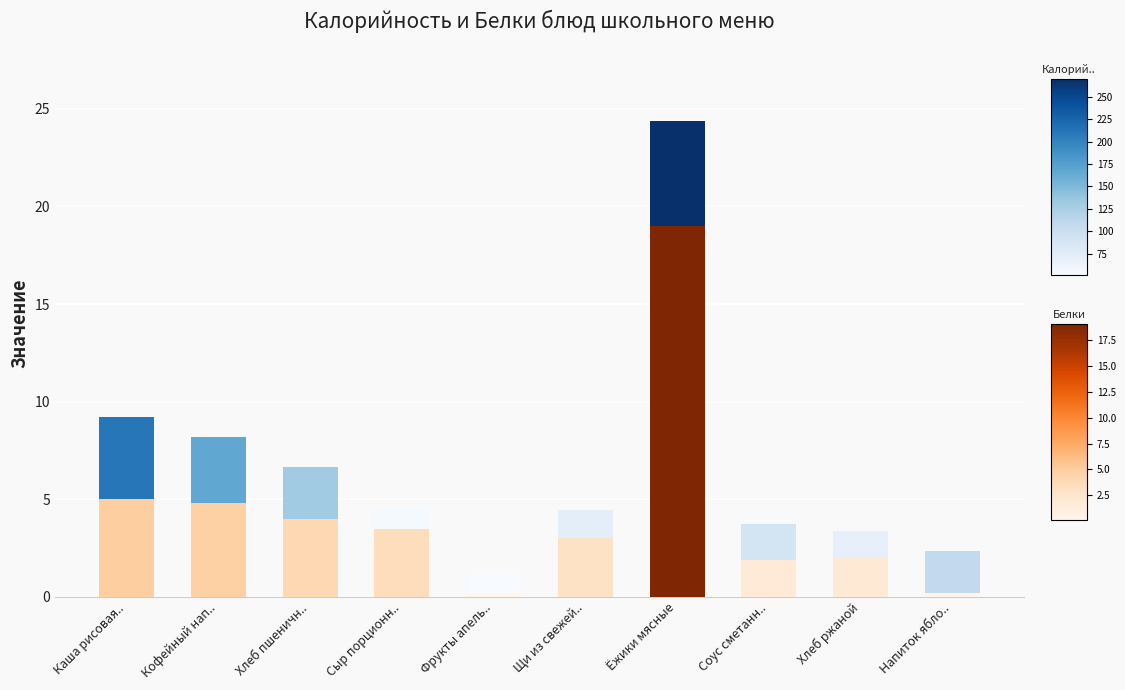

What is the total value across all series at Сыр порционн..?

4.6